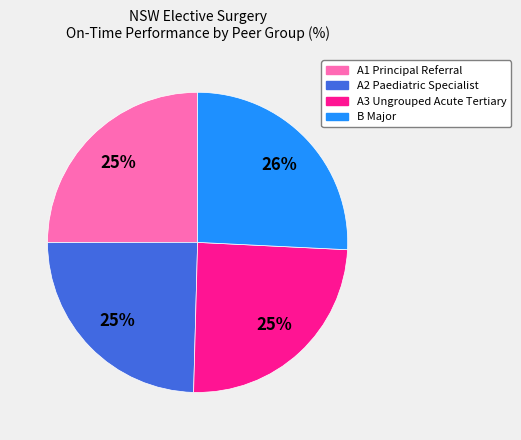

Combined, do A3 Ungrouped Acute Tertiary and A2 Paediatric Specialist account for over 50%?

No